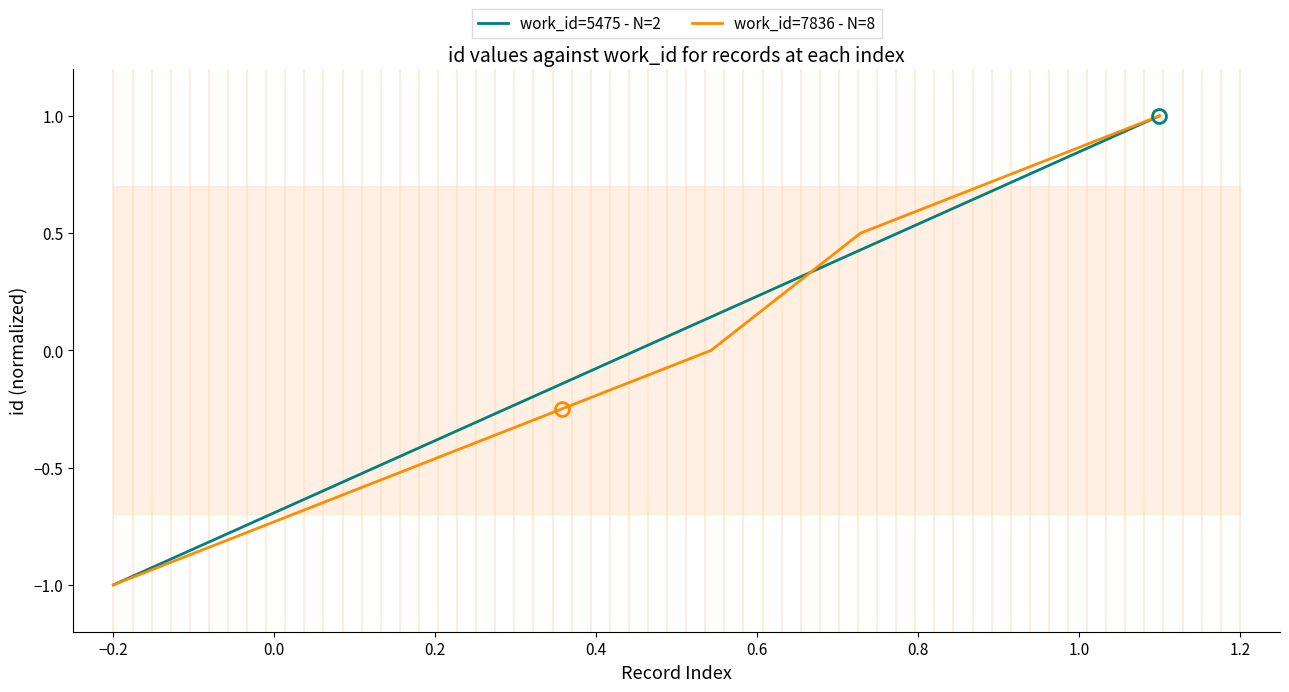

What is the highest value of the work_id=7836 - N=8 series?

1.0